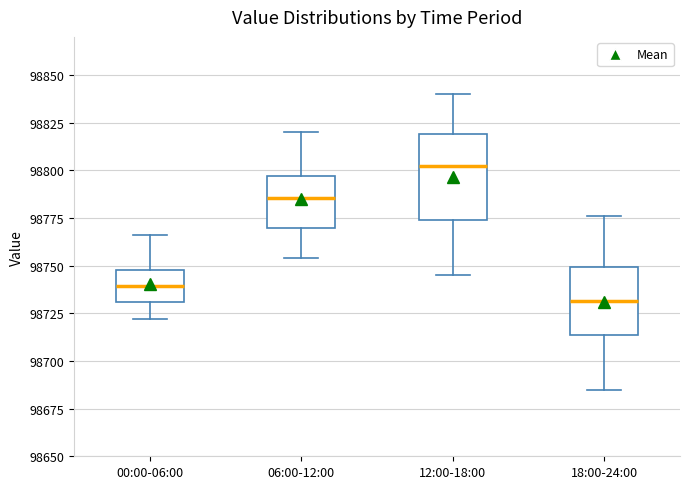

Reading left to right, read every box against the y-axis: the position of its median line, the range the box covers, and the ends of its whiskers. The values are not printed on the chart, so give them approximately, as read against the axis.

00:00-06:00: median 98740, box 98730 to 98750, whiskers 98720 to 98765
06:00-12:00: median 98785, box 98770 to 98795, whiskers 98755 to 98820
12:00-18:00: median 98805, box 98775 to 98820, whiskers 98745 to 98840
18:00-24:00: median 98730, box 98715 to 98750, whiskers 98685 to 98775